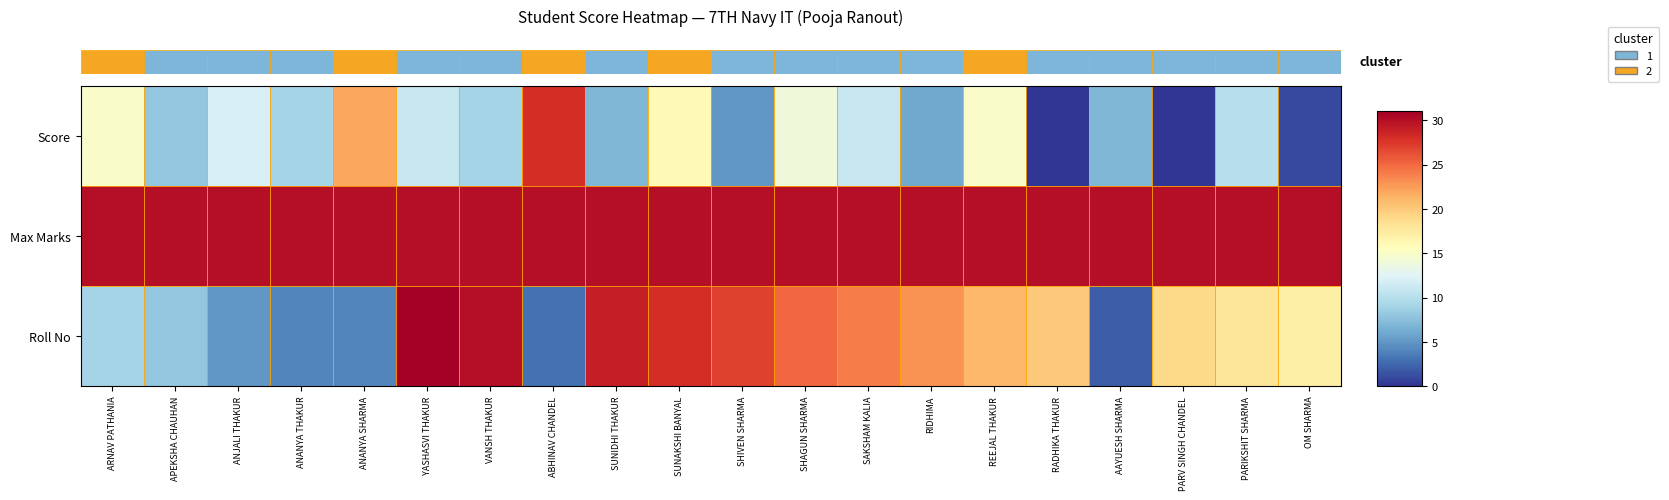

Which has a higher value, SHAGUN SHARMA or PARV SINGH CHANDEL?

SHAGUN SHARMA